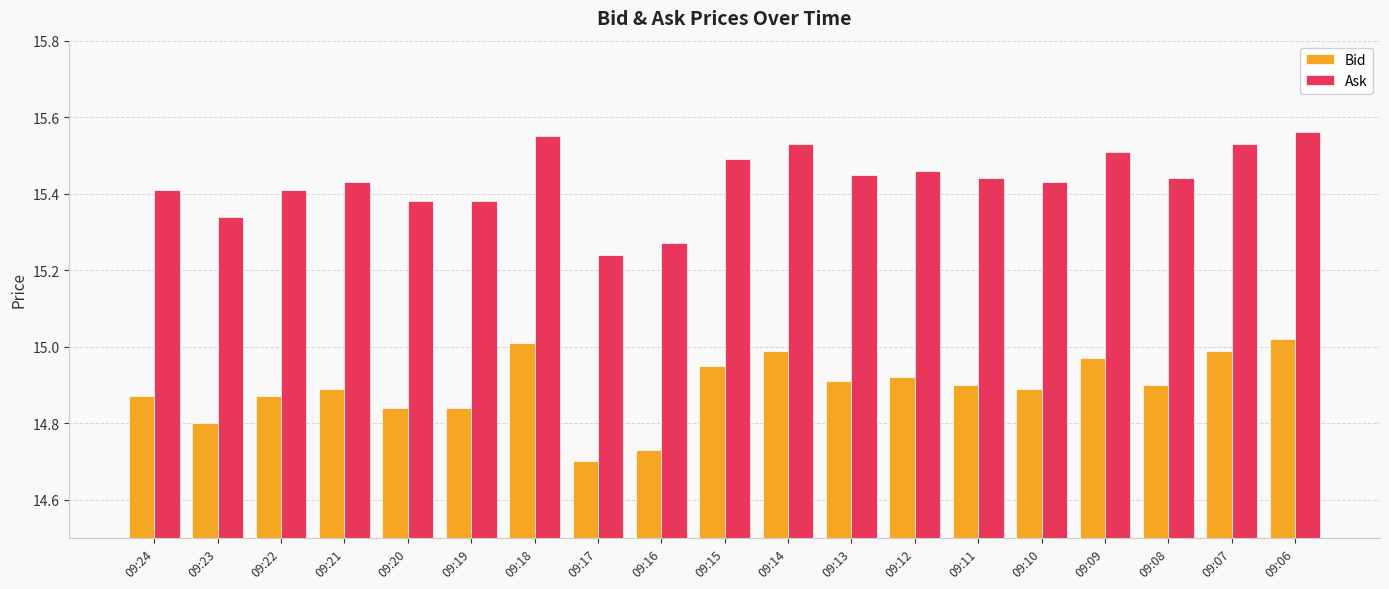

Count the Ask values in the range 15 to 16.

19